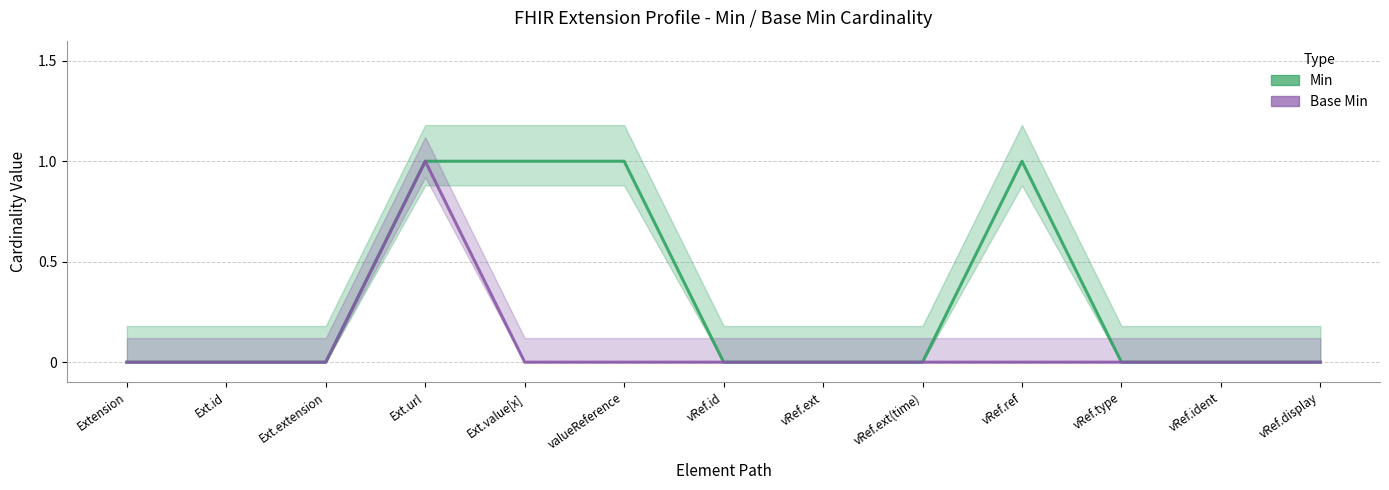

True or false: Min and Base Min intersect in this chart.

False